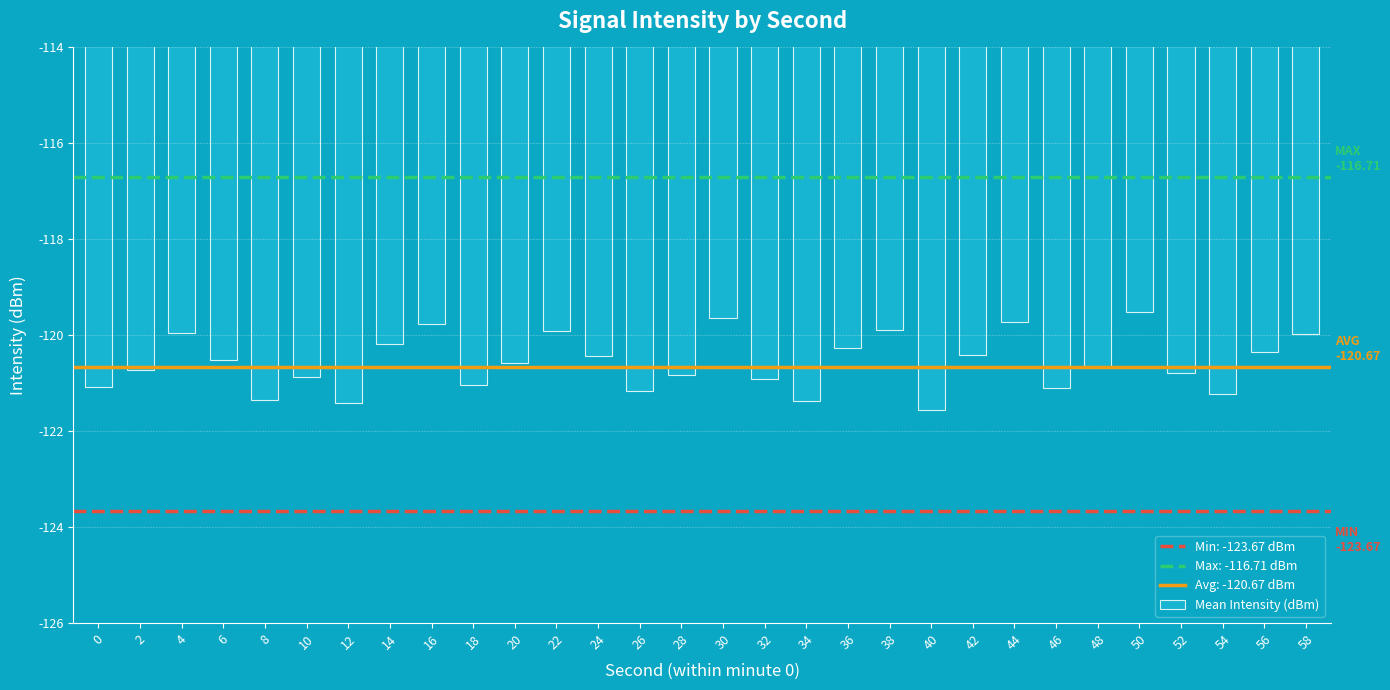

What is the maximum value shown in the chart?

-119.5